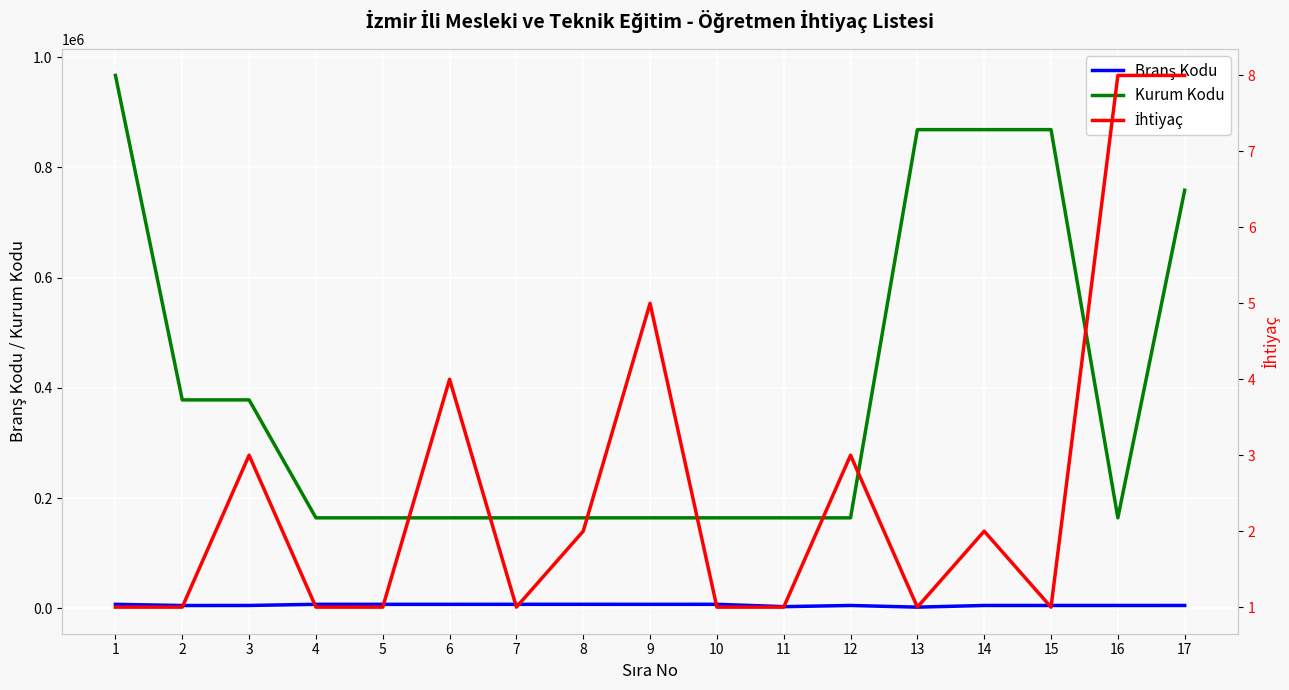

What is the approximate value of Kurum Kodu at 5, to the nearest 50?

164050